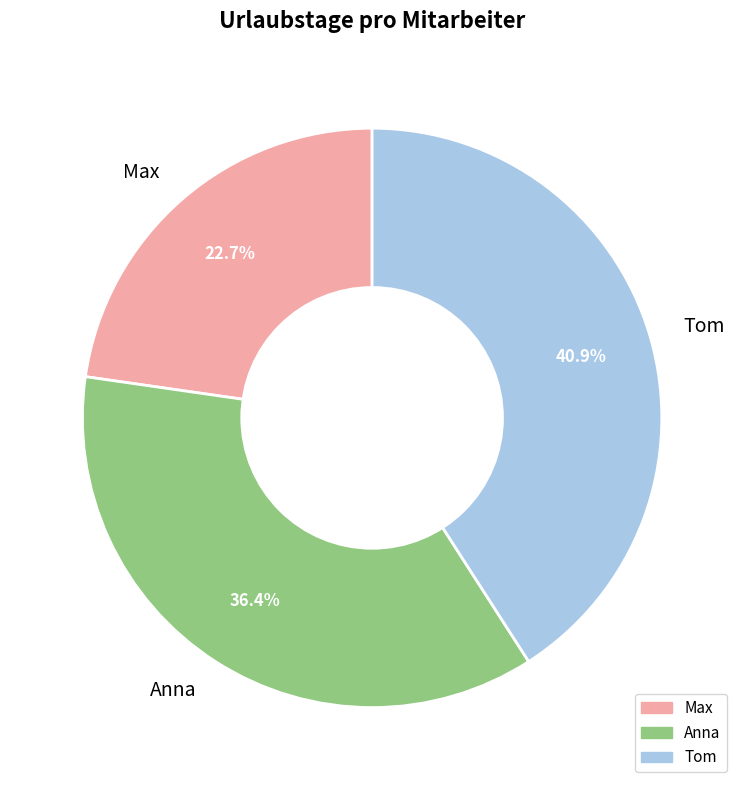

The Tom slice represents 41% of the pie. True or false?

True